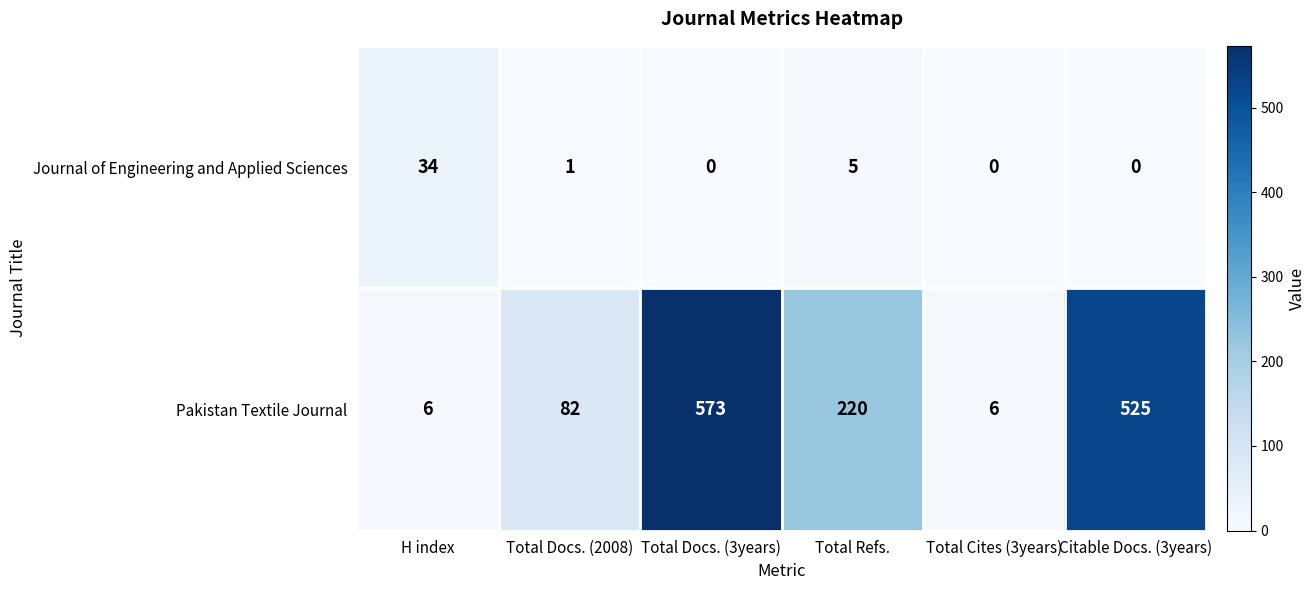

Reading right to left, extract all data points from this chart.

Journal of Engineering and Applied Sciences: Citable Docs. (3years)=0	Total Cites (3years)=0	Total Refs.=5	Total Docs. (3years)=0	Total Docs. (2008)=1	H index=34
Pakistan Textile Journal: Citable Docs. (3years)=525	Total Cites (3years)=6	Total Refs.=220	Total Docs. (3years)=573	Total Docs. (2008)=82	H index=6